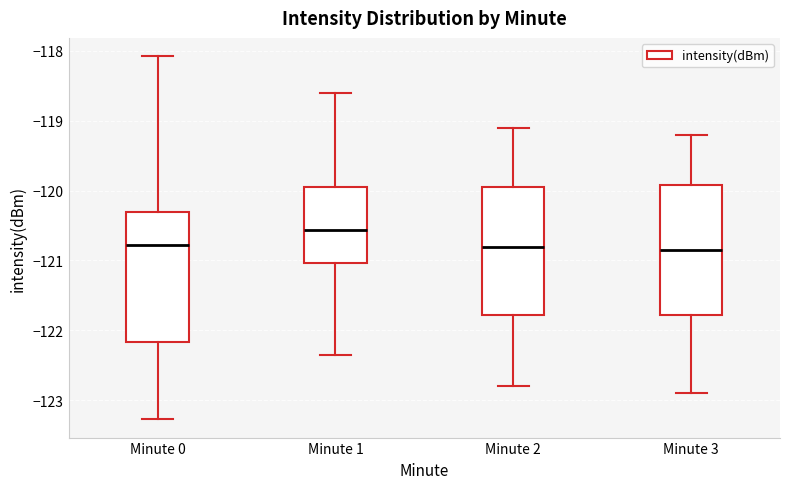

Where does the upper whisker of the box for Minute 0 end on the y-axis? The values are not printed on the chart, so give them approximately, as read against the axis.

-118.1